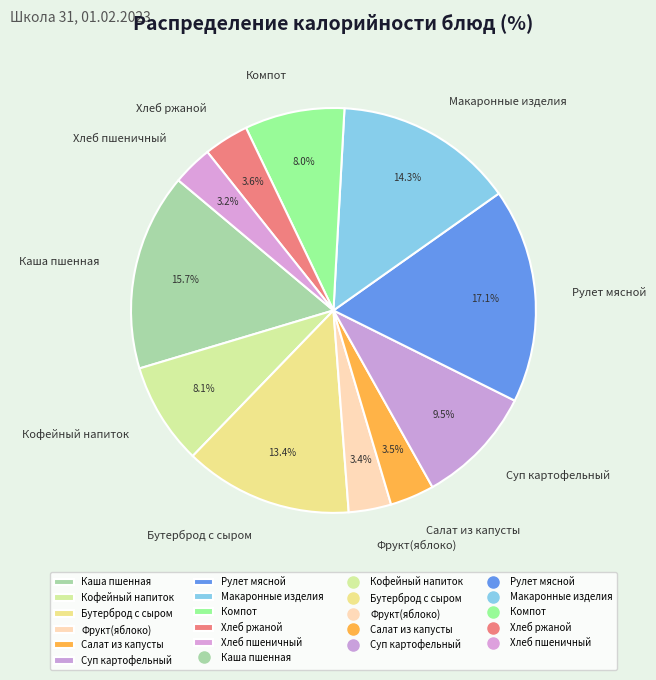

How many slices are in this pie chart?

11